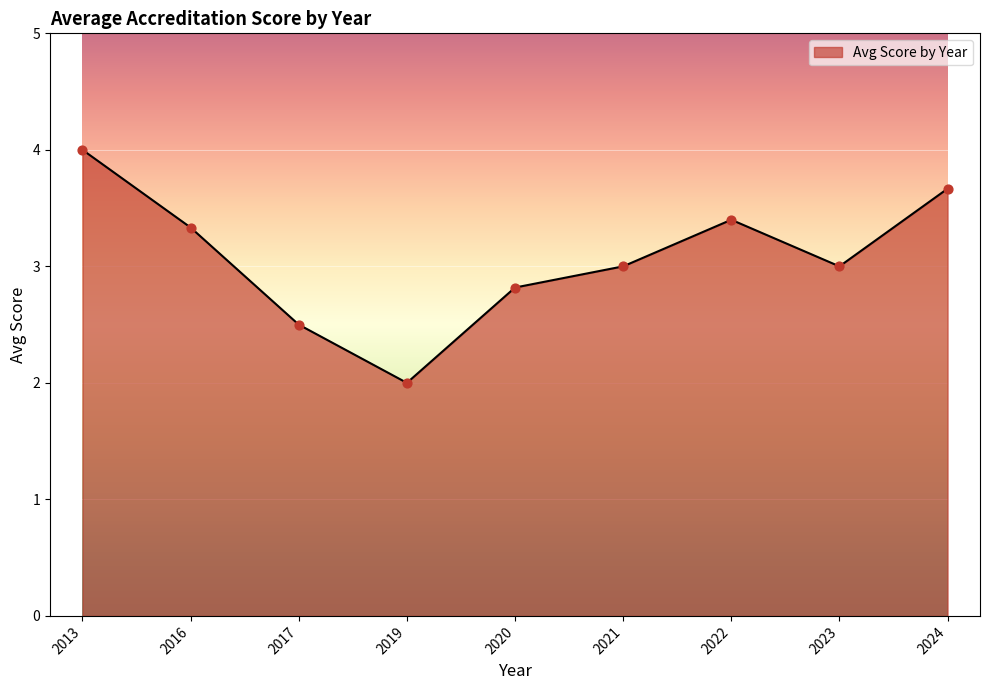

Between 2024 and 2022, which is larger?

2024